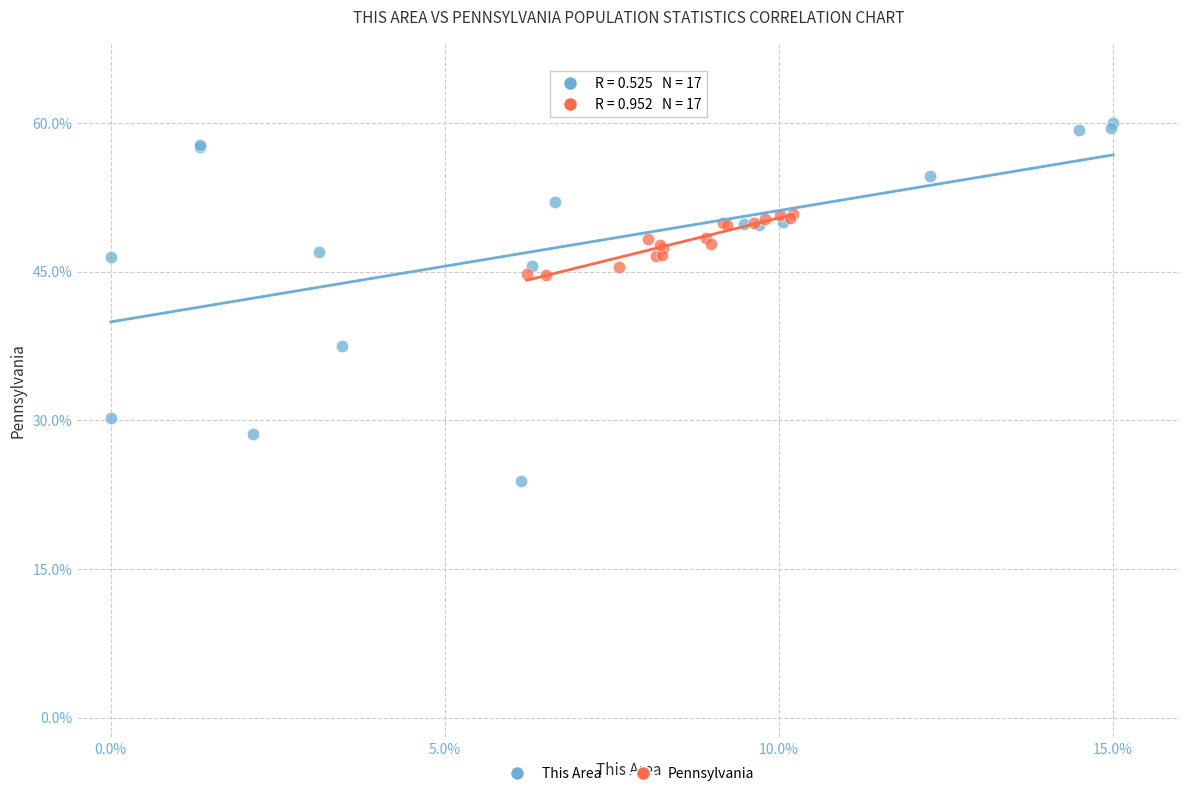

Which series reaches the maximum Y coordinate?

This Area